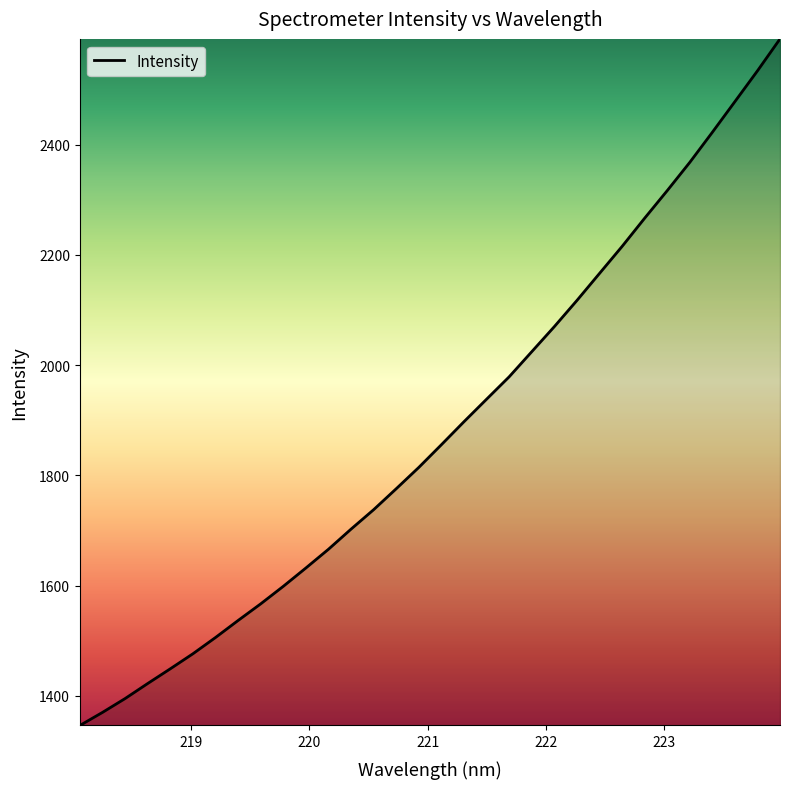

What is the greatest value displayed?

2591.8